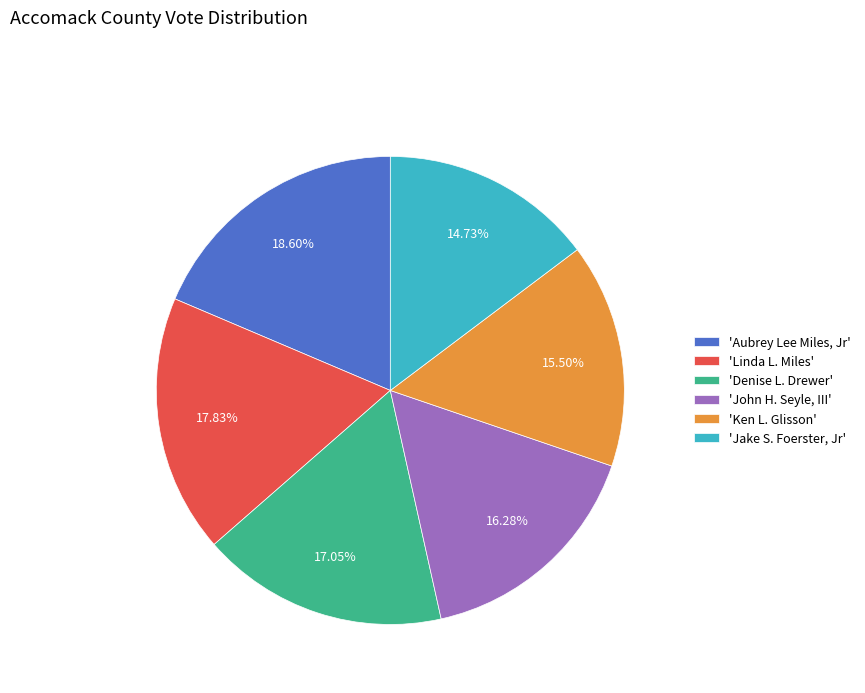

Do 'Ken L. Glisson' and 'Linda L. Miles' together represent more than half of the pie?

No